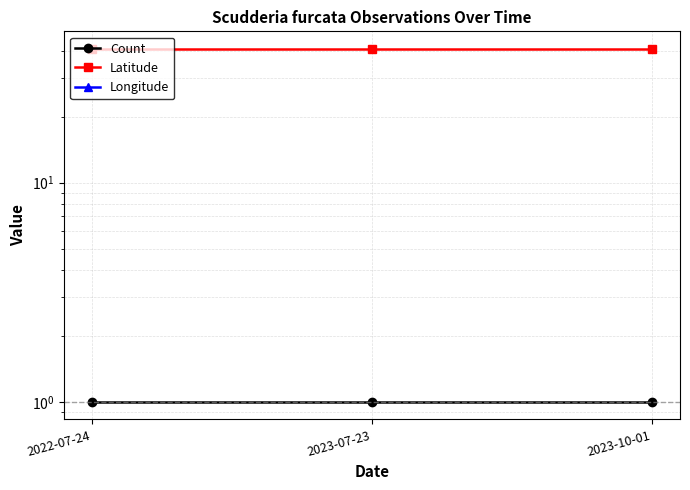

What is the label of the 3rd point from the left?

2023-10-01